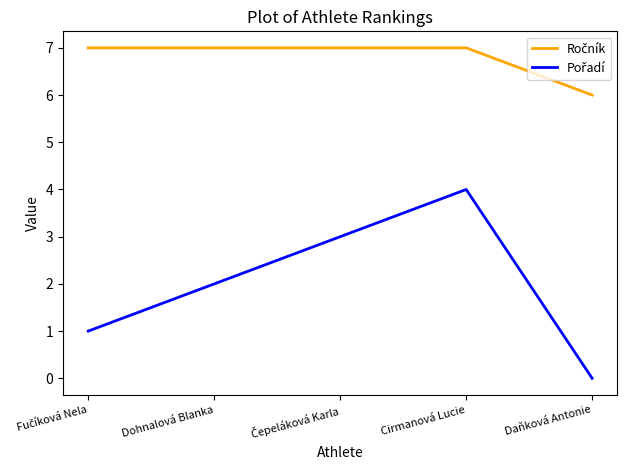

What is the spread (max minus min) of values at Cirmanová Lucie?

3